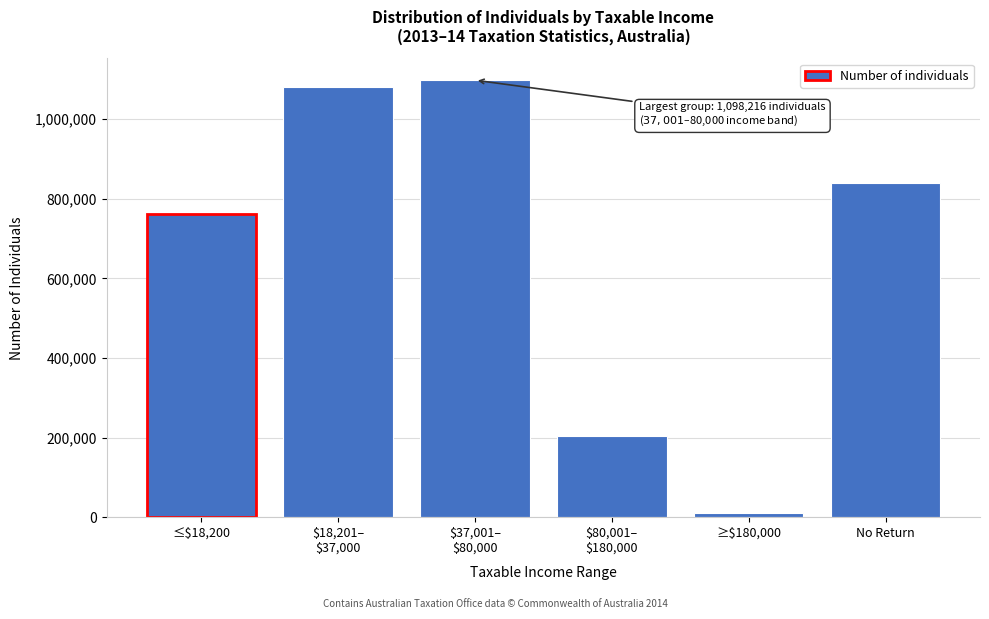

Reading right to left, list all the values displayed in this chart.

840365	10843	203146	1098216	1080668	761481